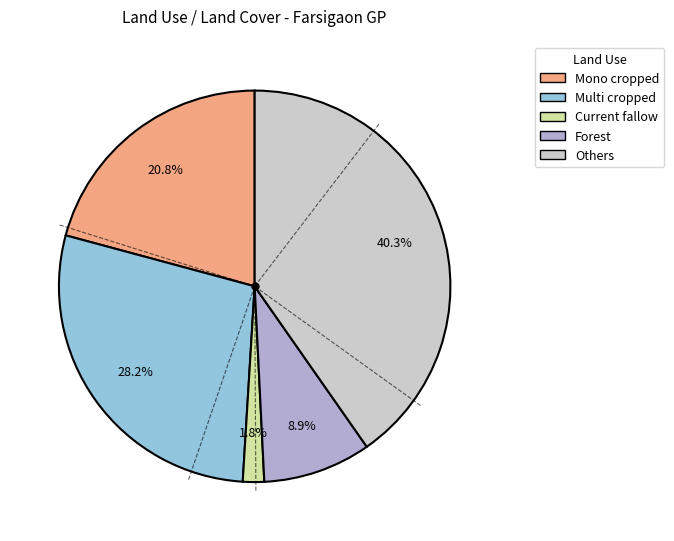

To the nearest percent, what portion does Mono cropped represent?

21%